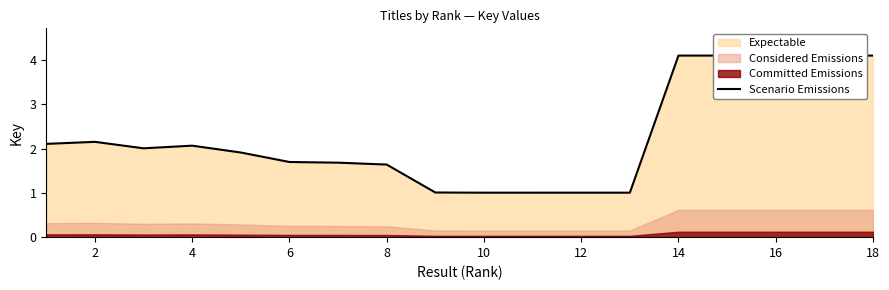

Read the value at 2.

2.2